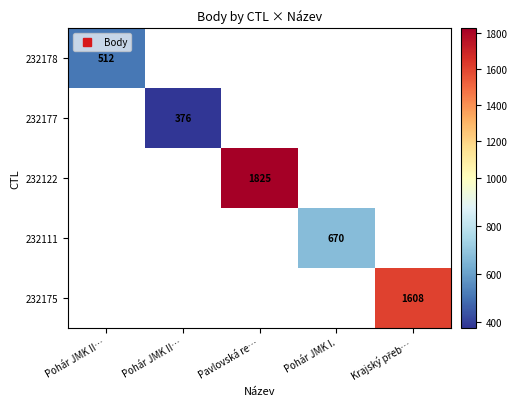

Which category has the lowest value in the 232177 series?

Pohár JMK II…